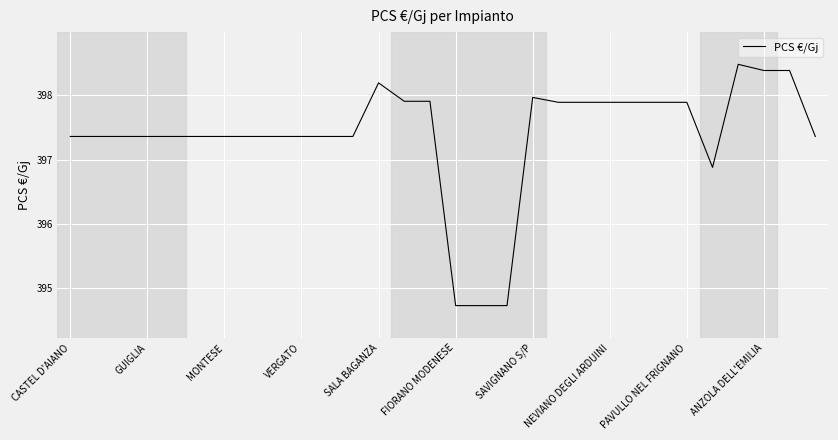

What is the difference between the maximum and minimum values?

3.7